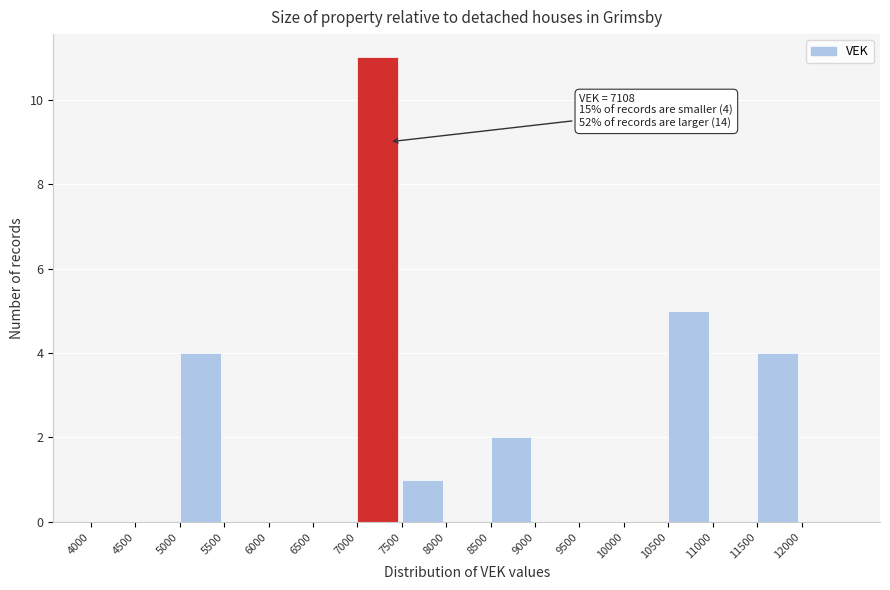

Over which range of the x-axis is the bar tallest?

7000 to 7500